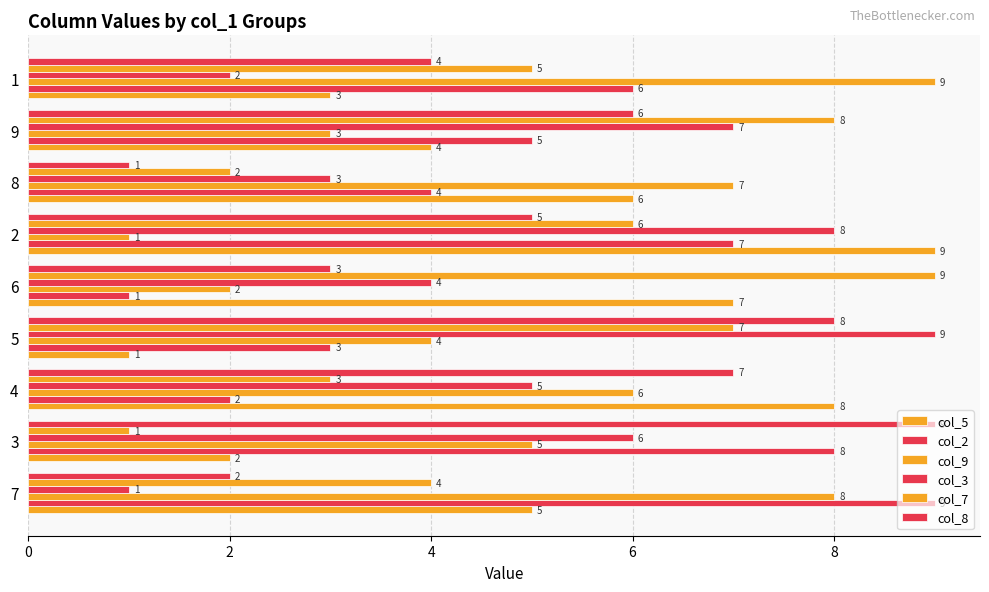

What is the highest value of the col_9 series?

9